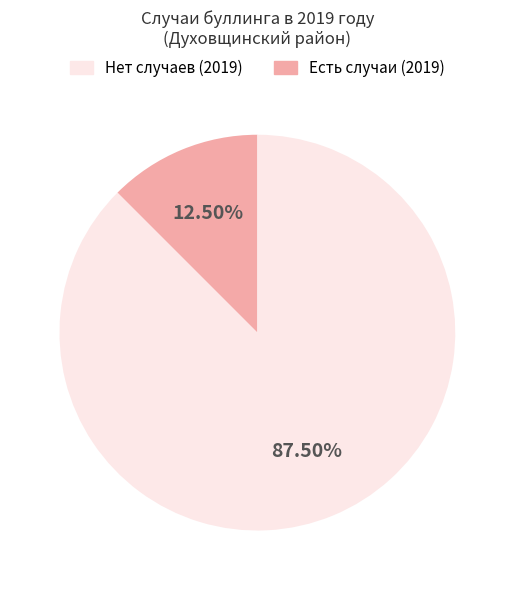

Is there a majority slice in this chart?

Yes